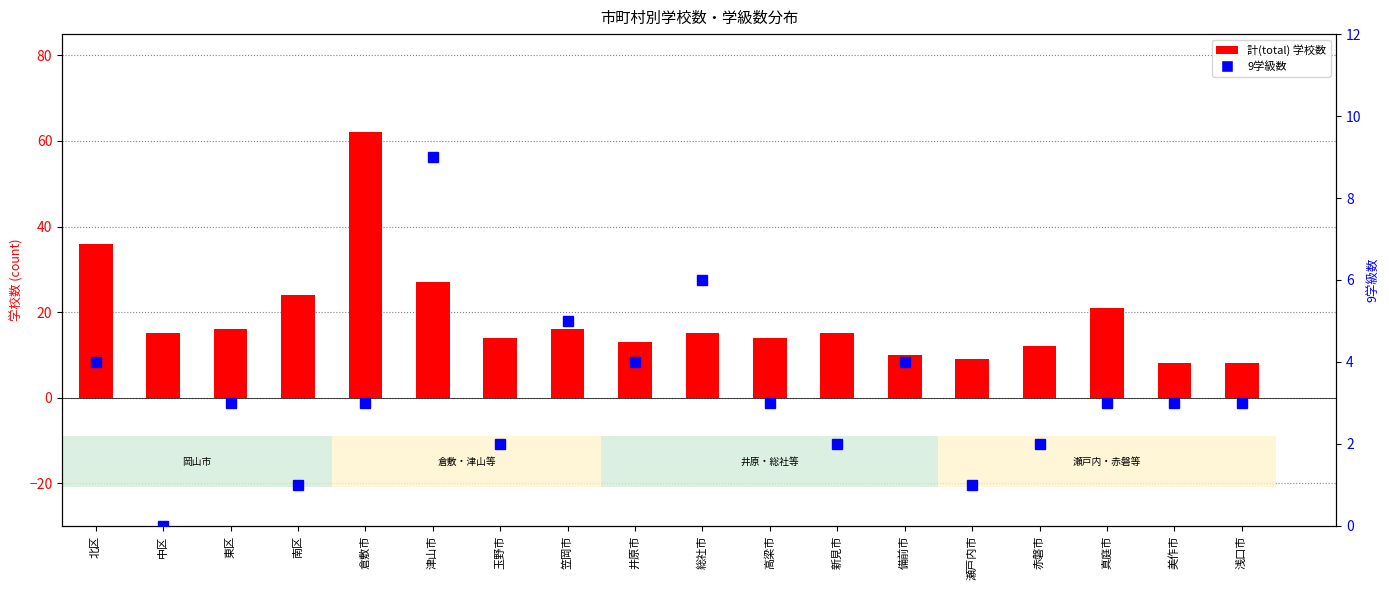

What is the highest value of the 計(total) series?

62